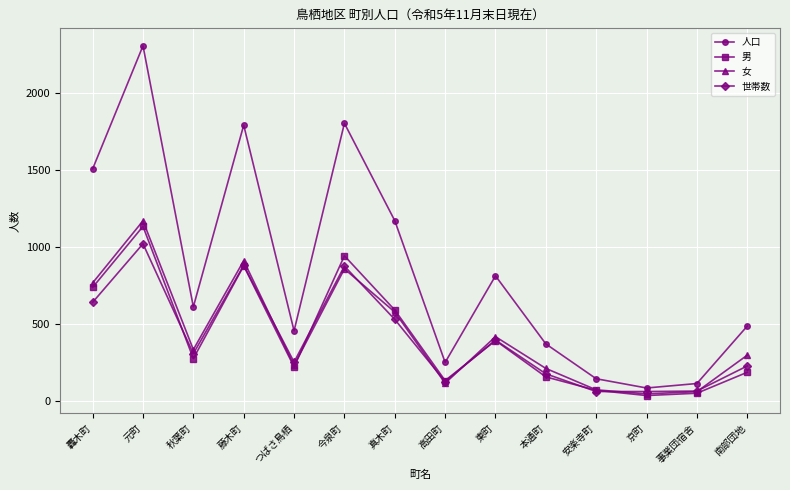

What is the difference between the maximum and second lowest values in the 人口 series?

2192